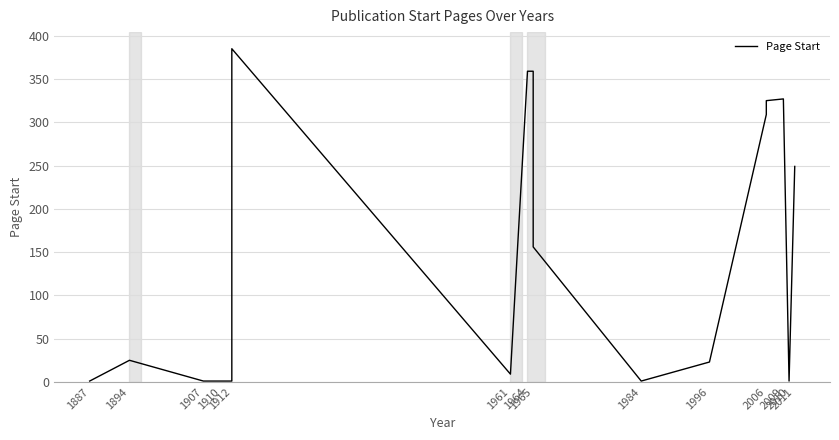

Reading left to right, transcribe all the data shown in this chart.

1	25	1	1	1	385	9	359	359	156	1	23	309	325	327	1	249